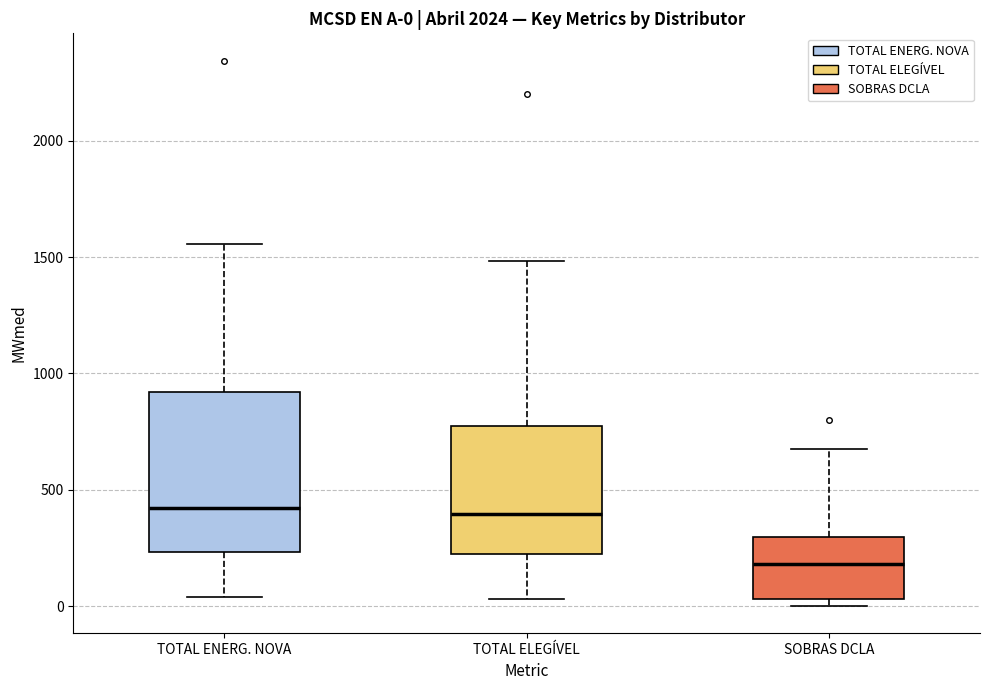

Comparing the boxes themselves (not the whiskers), which one is the tallest?

TOTAL ENERG. NOVA